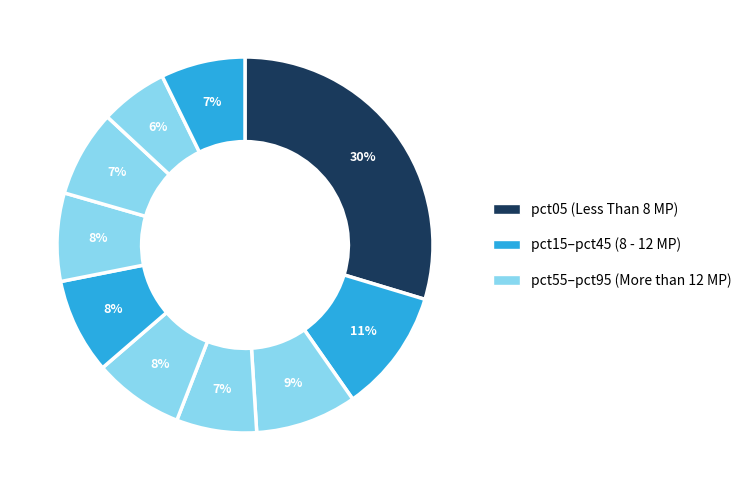

How many segments does this pie chart have?

10